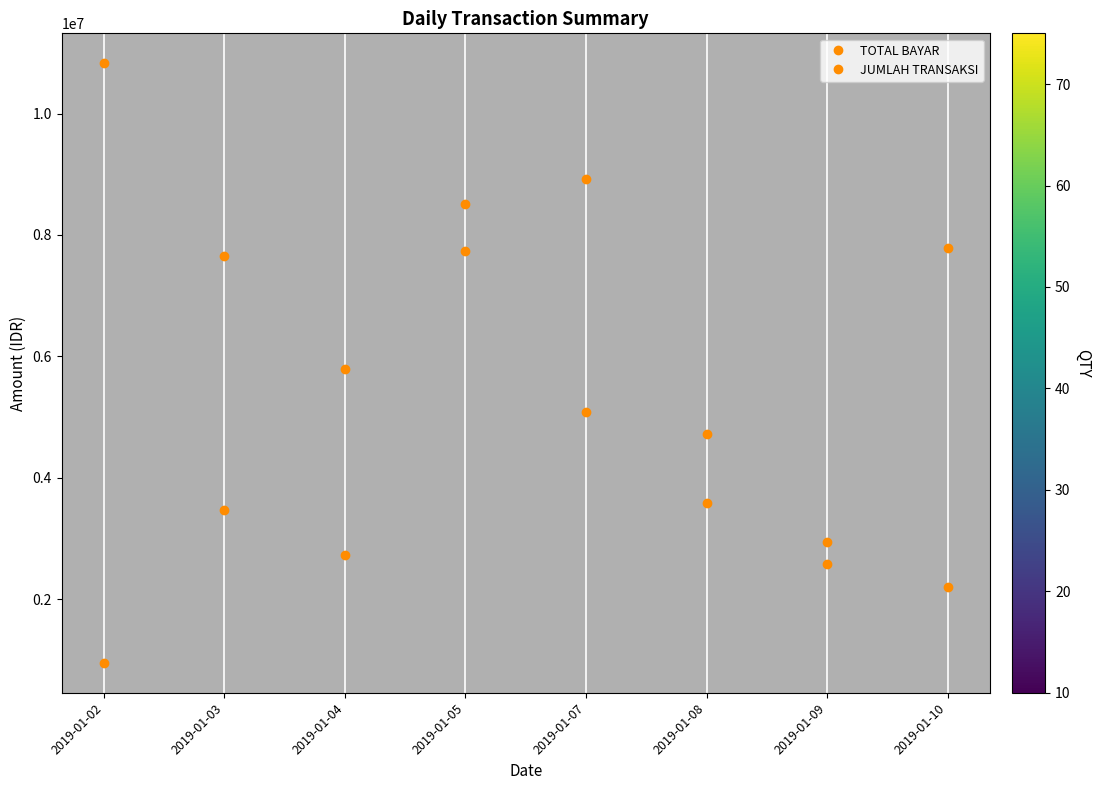

At which category does the chart reach its peak across all series?

2019-01-02